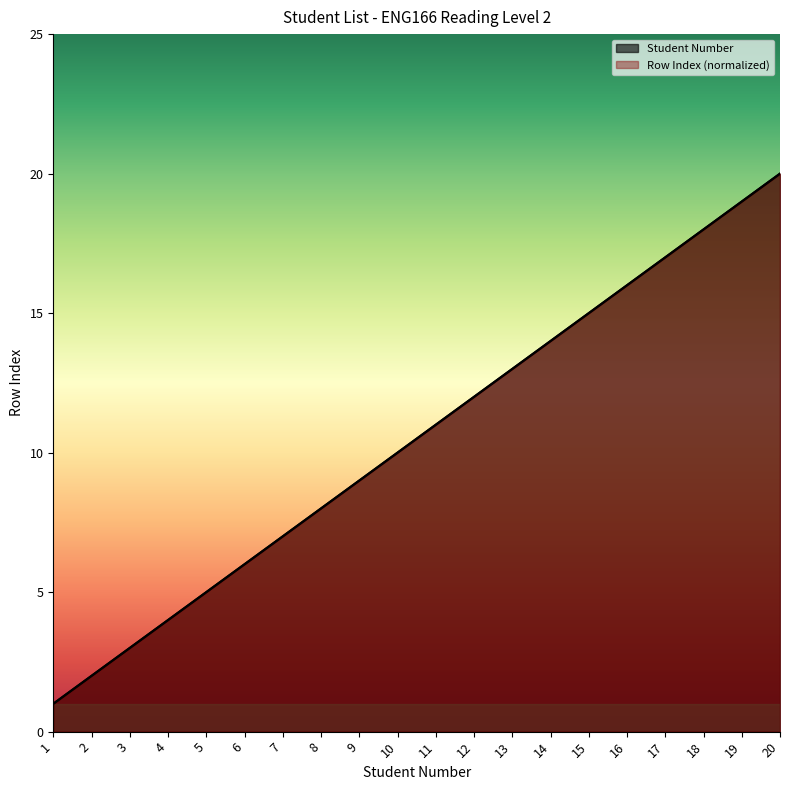

Is the value of Student Number at 13 greater than the value of Row Index at 5?

Yes